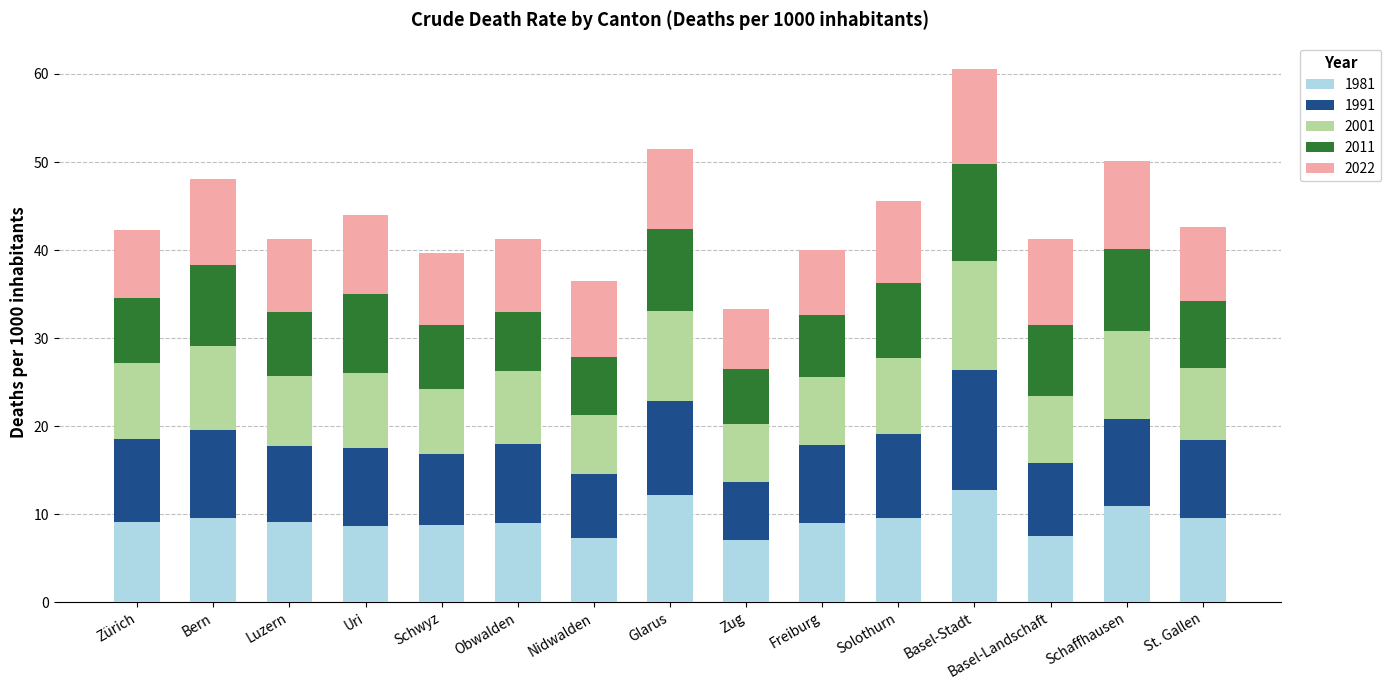

What is the sum of all 1981 values?

140.0